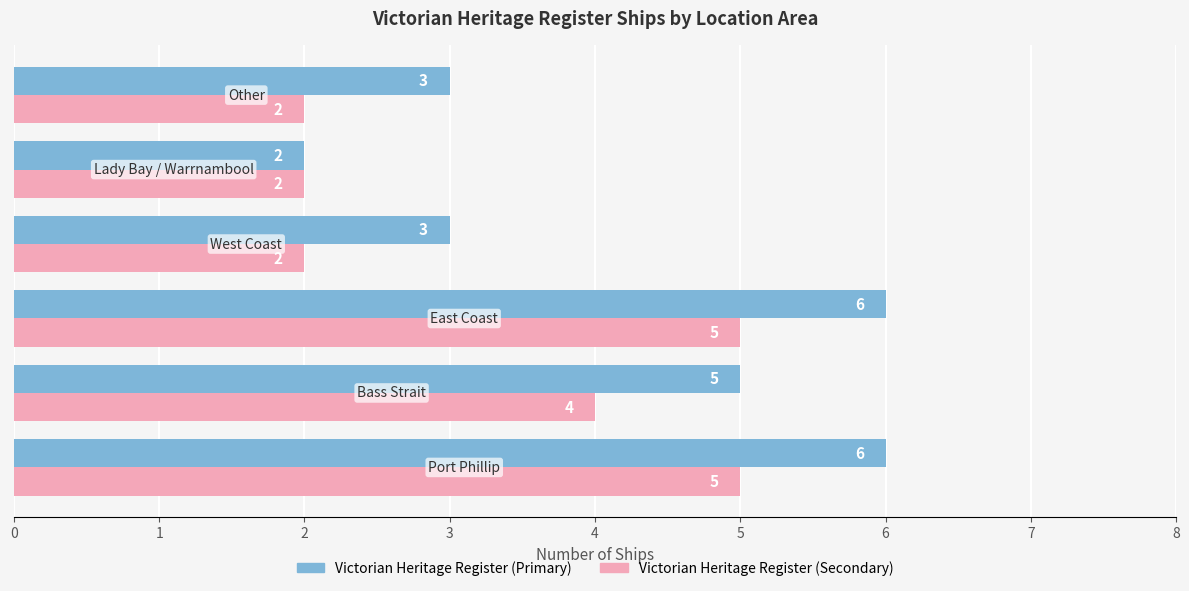

At how many categories does at least one series exceed 4?

3